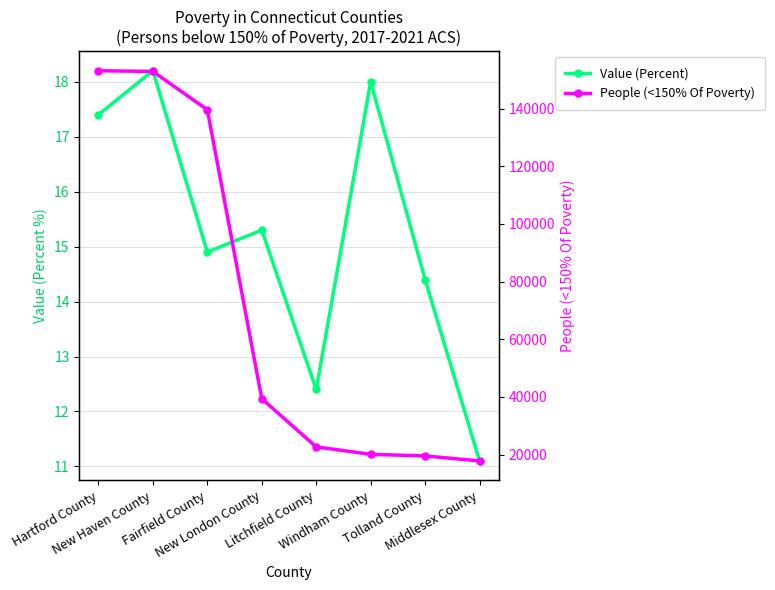

Rank the series by their average value, from lowest to highest.

Value (Percent), People (<150% Of Poverty)